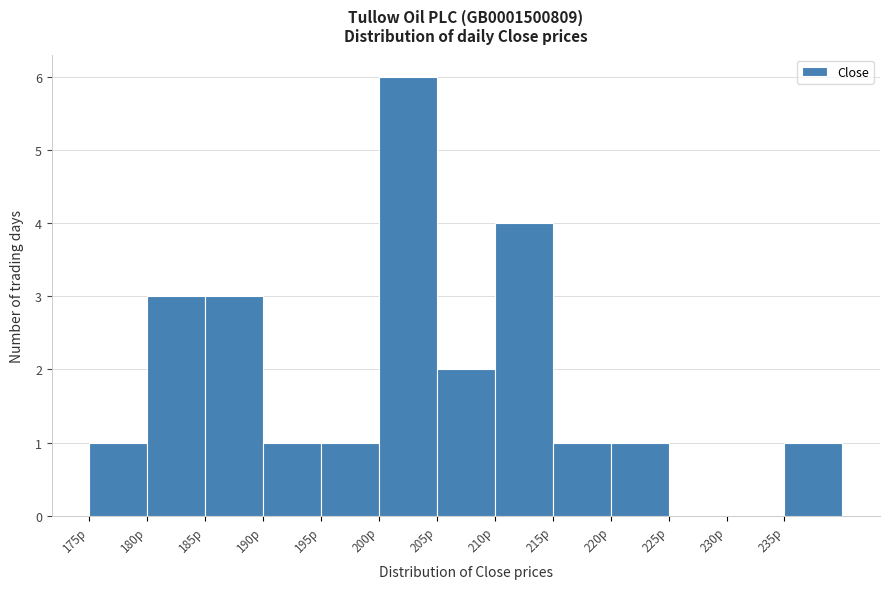

What is the height of the bar covering 215 to 220 on the x-axis? The values are not printed on the chart, so give them approximately, as read against the axis.

1